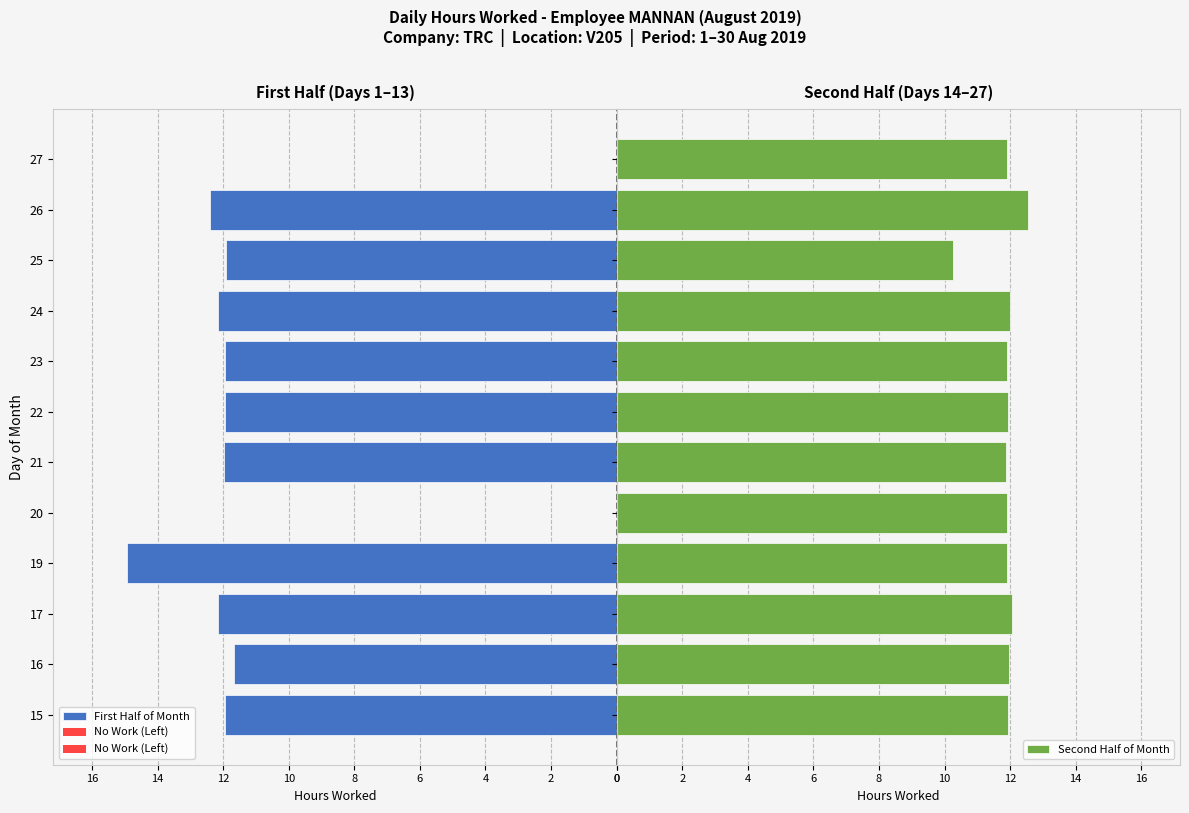

Which series has the largest range (max minus min)?

First Half of Month